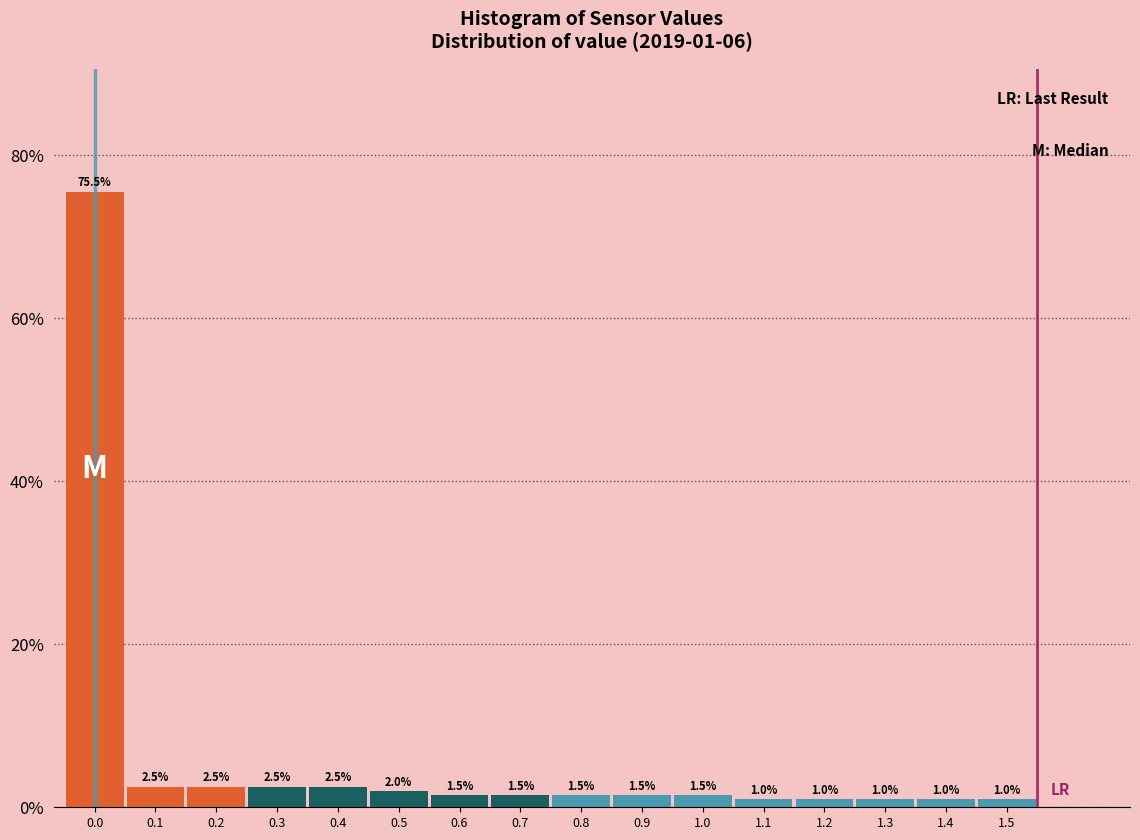

Reading left to right, what are all the values shown in this chart?

75.5	2.5	2.5	2.5	2.5	2.0	1.5	1.5	1.5	1.5	1.5	1.0	1.0	1.0	1.0	1.0